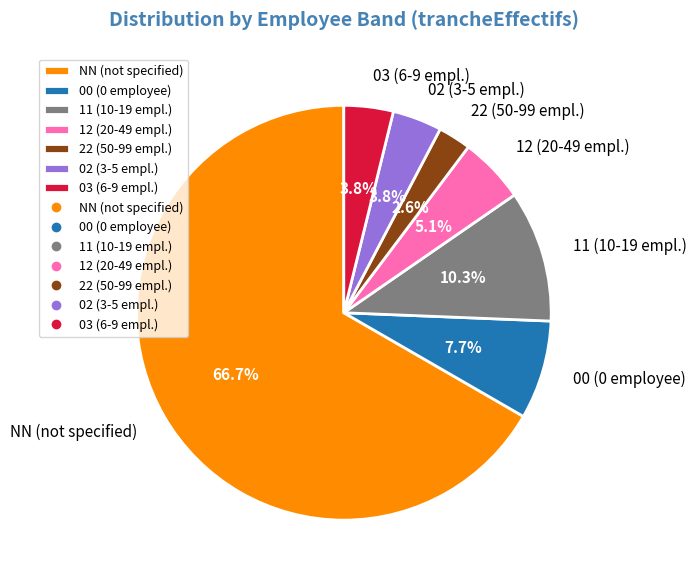

To the nearest percent, what percentage of the pie is 22?

3%